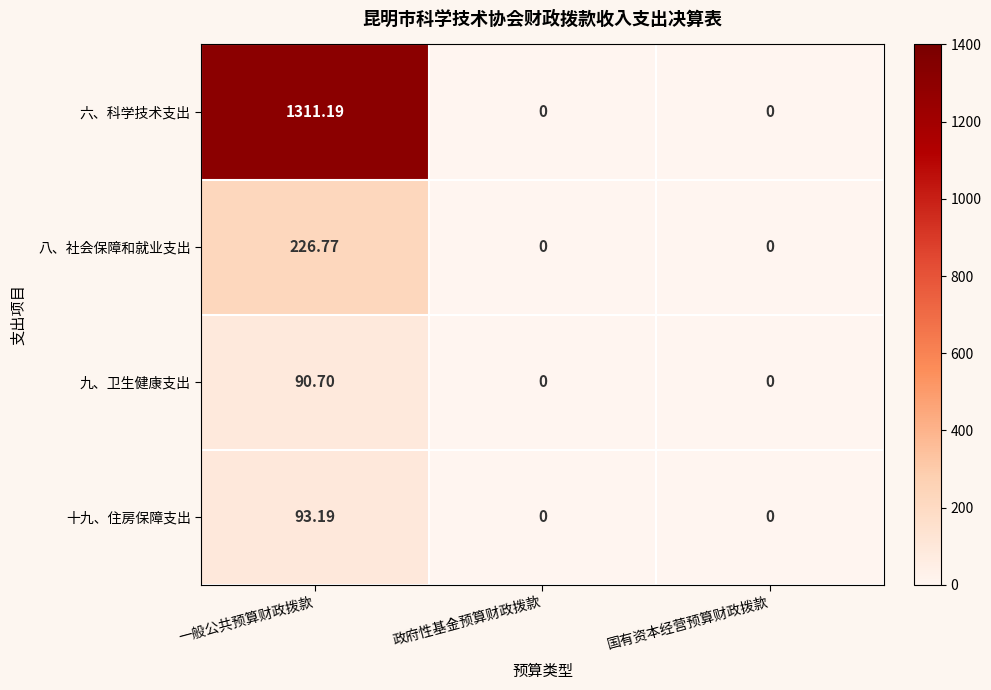

Which series has the largest total across all categories?

六、科学技术支出